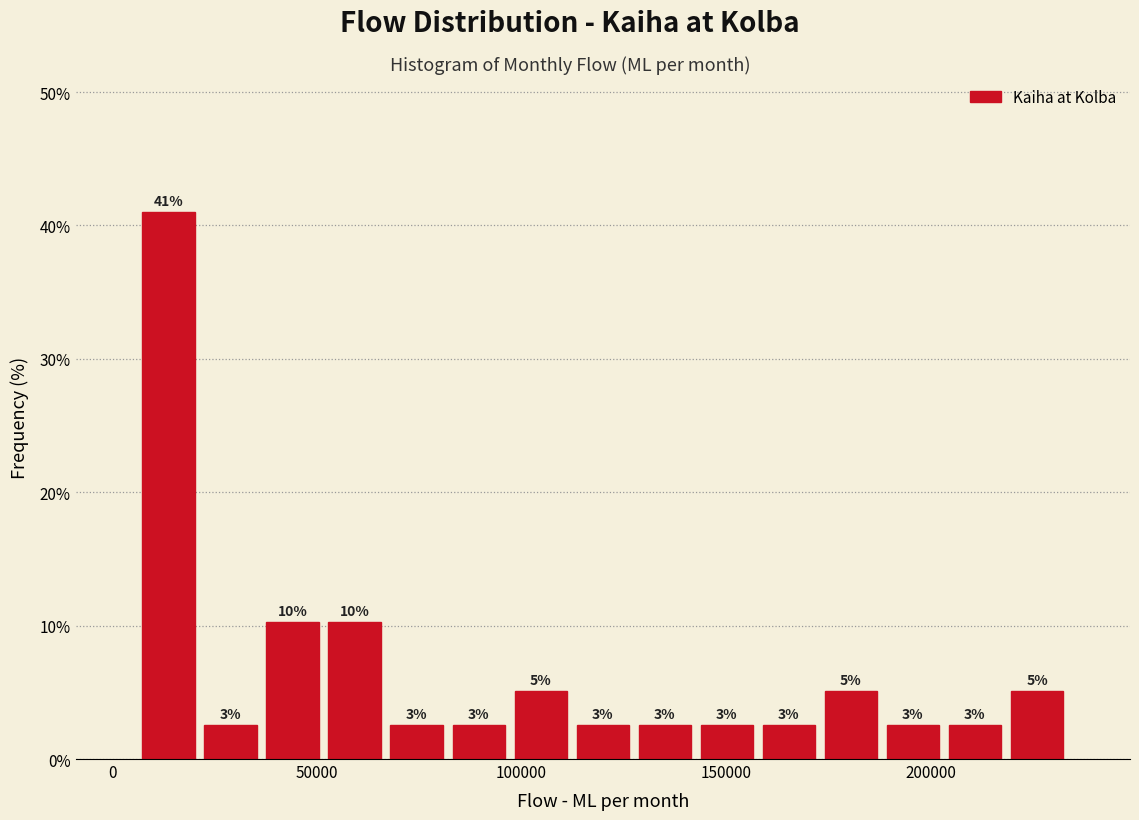

Around what value on the x-axis is the tallest bar? Give the approximate position of its centre, as read against the axis.

15000